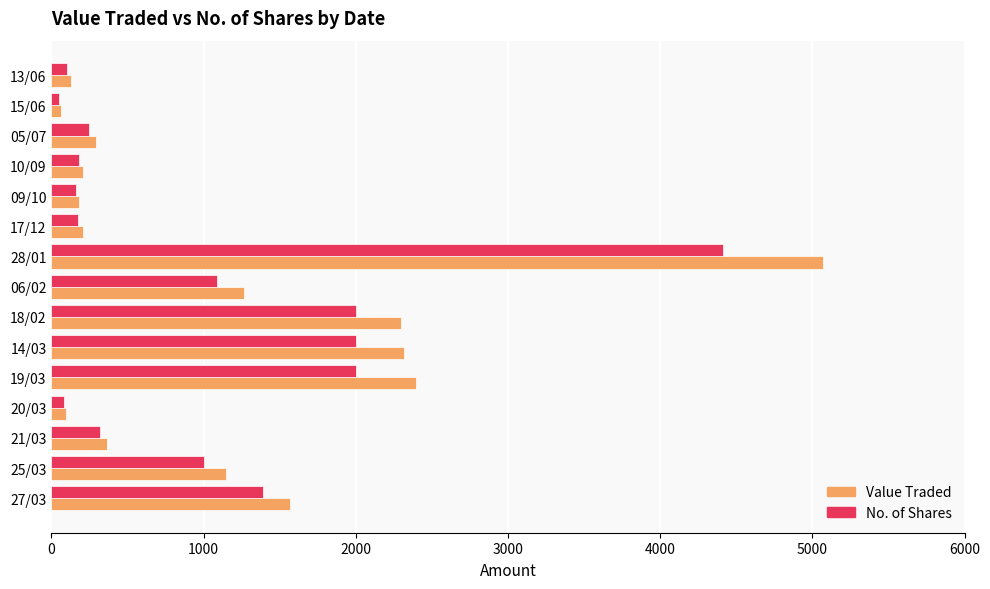

Between 21/03 and 20/03, which series saw the biggest shift?

Value Traded